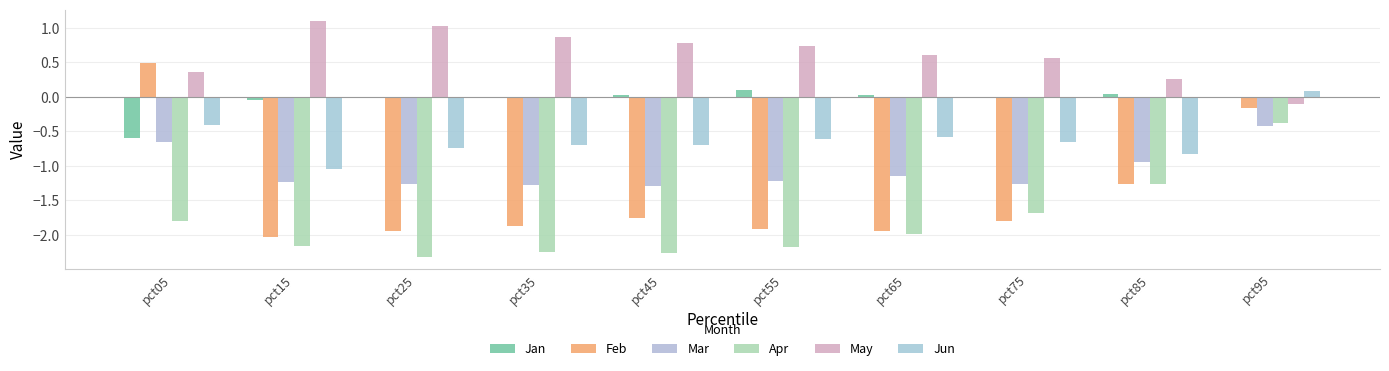

The Jun series shows 0.1 at pct95. True or false?

True